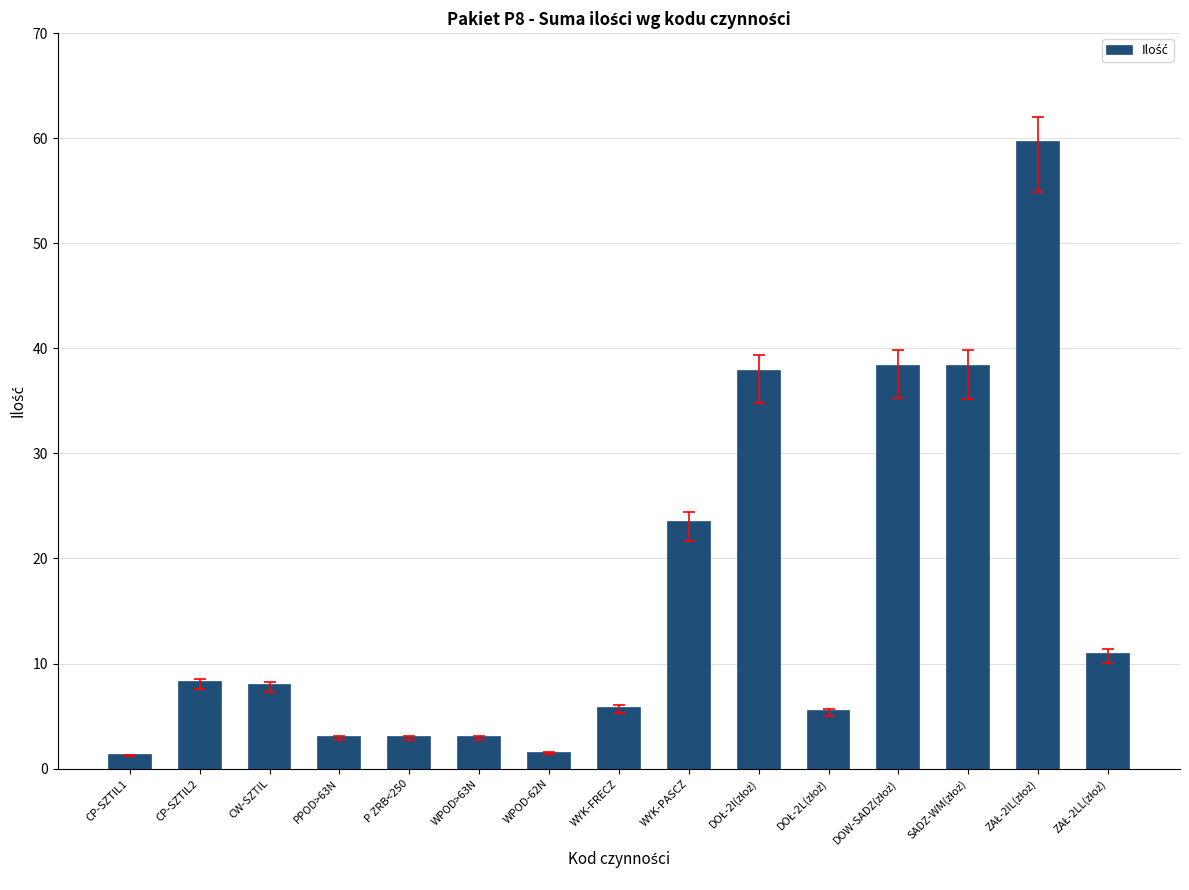

Is it true that the value at CW-SZTIL is 4.2?

False